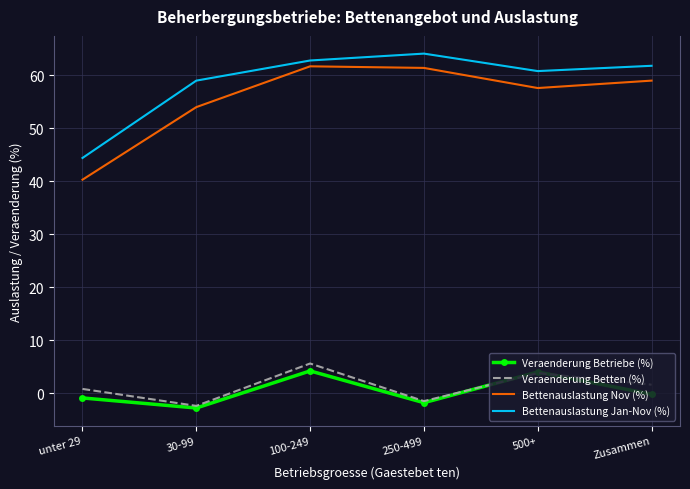

True or false: Veraenderung Betriebe (%) and Bettenauslastung Jan-Nov (%) cross at least once.

False